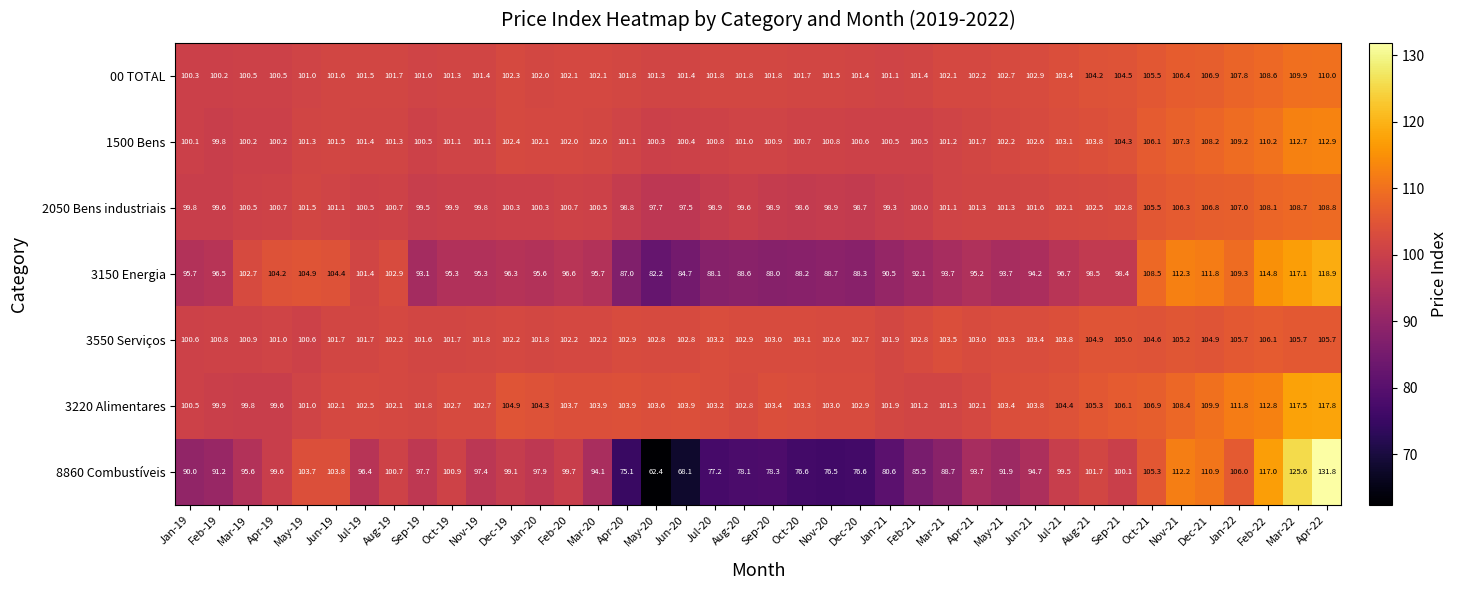

What is the total value across all series at Nov-20?

672.0